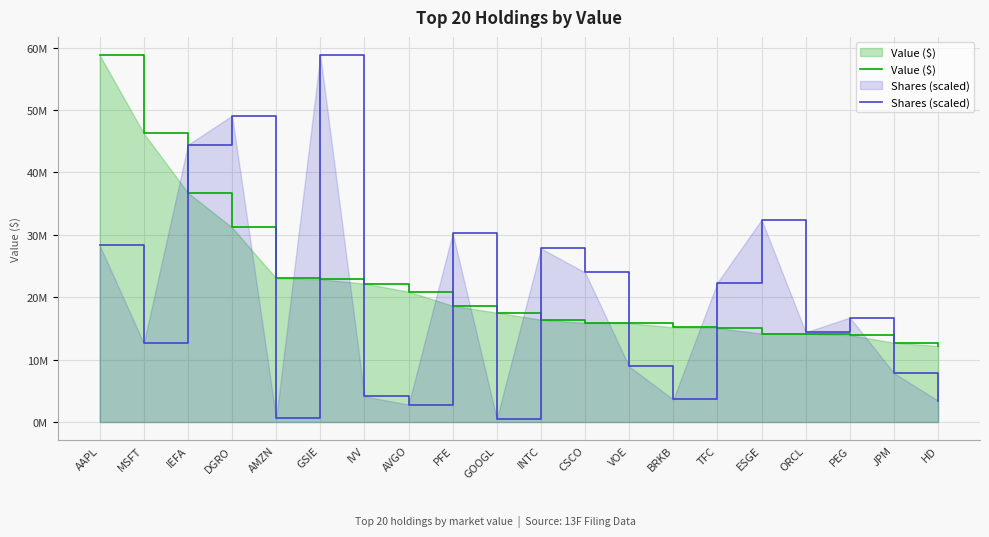

Rank the series by their maximum value, from highest to lowest.

Value ($), Shares (scaled)